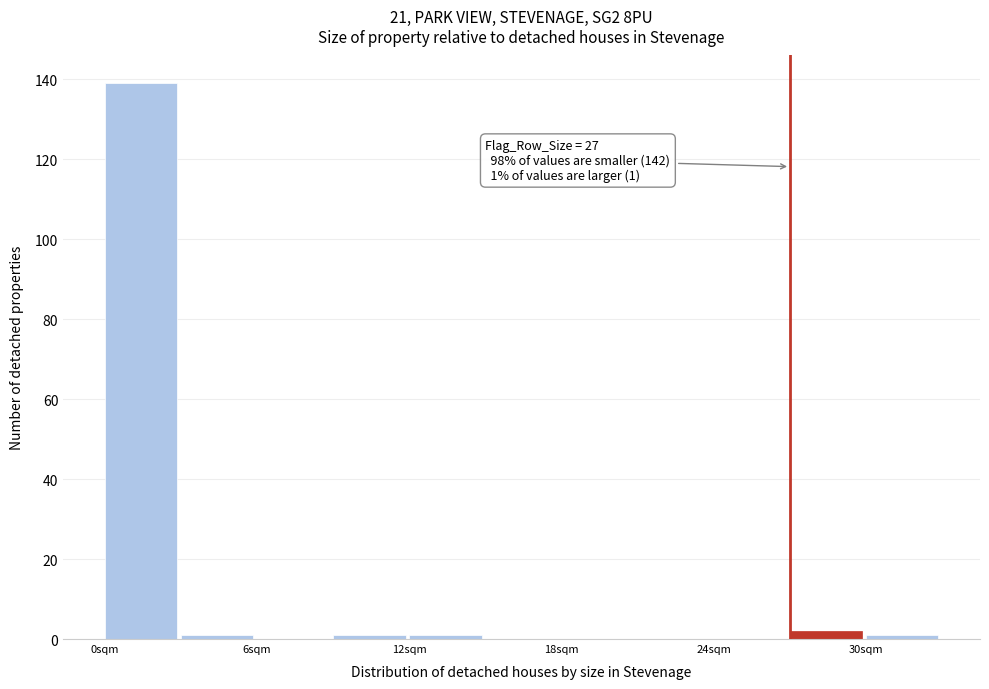

Around what value on the x-axis is the tallest bar? Give the approximate position of its centre, as read against the axis.

1